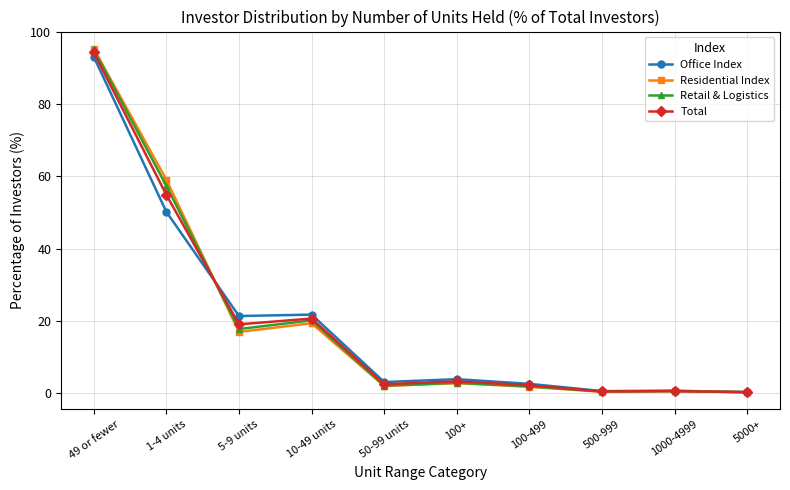

What are all the series names shown in the legend?

Office Index, Residential Index, Retail & Logistics, Total